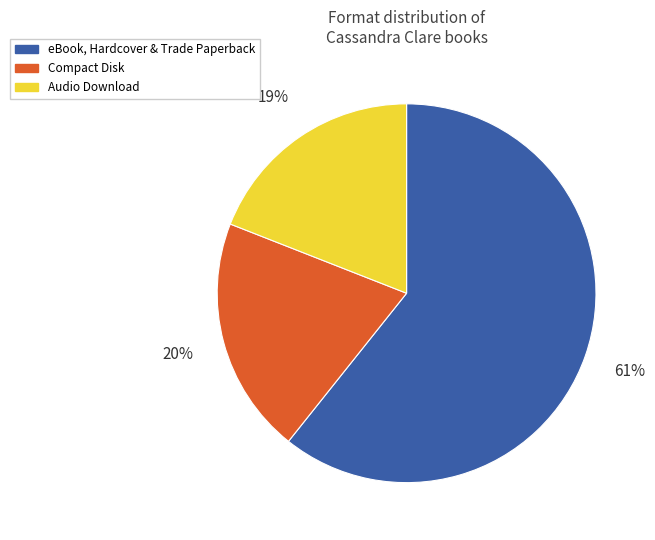

Combined, do Compact Disk and eBook, Hardcover & Trade Paperback account for over 50%?

Yes